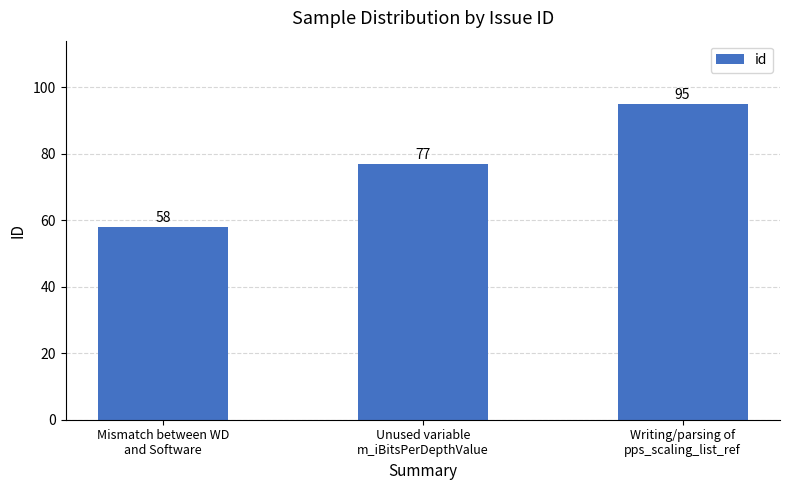

What position from the right is Writing/parsing of
pps_scaling_list_ref?

1